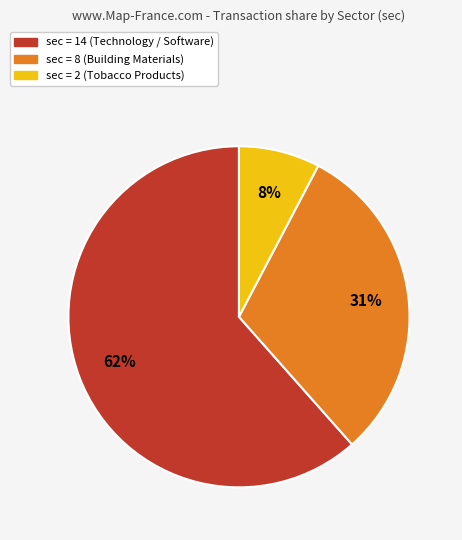

How many slices are in this pie chart?

3